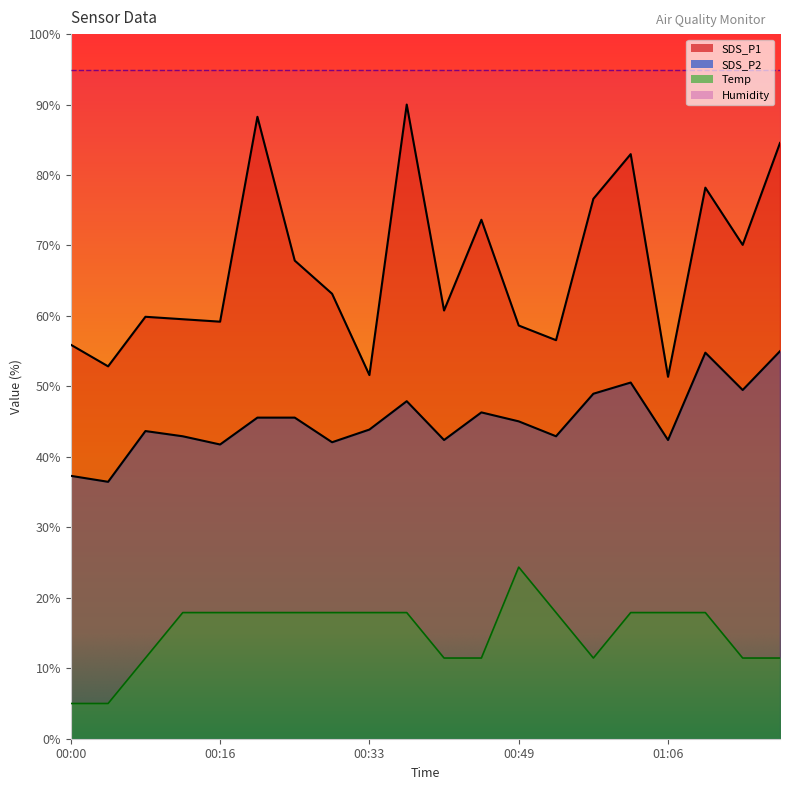

At how many categories does at least one series exceed 68?

20